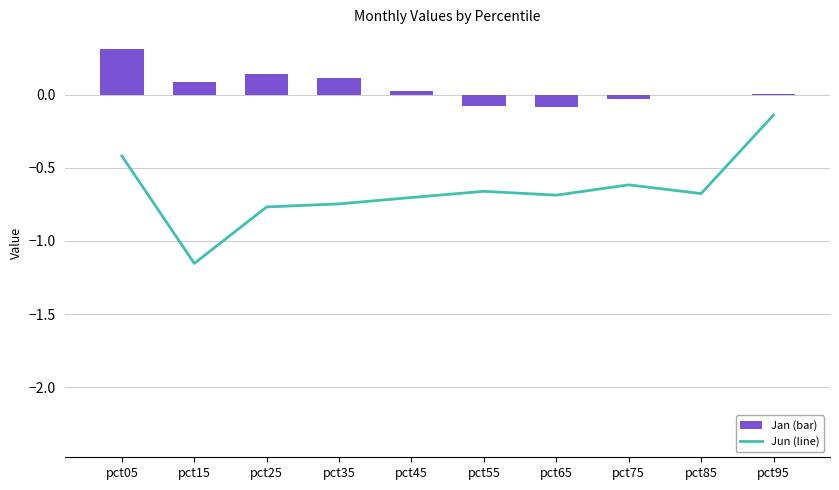

Are the bars grouped side by side (vs. stacked)?

Yes